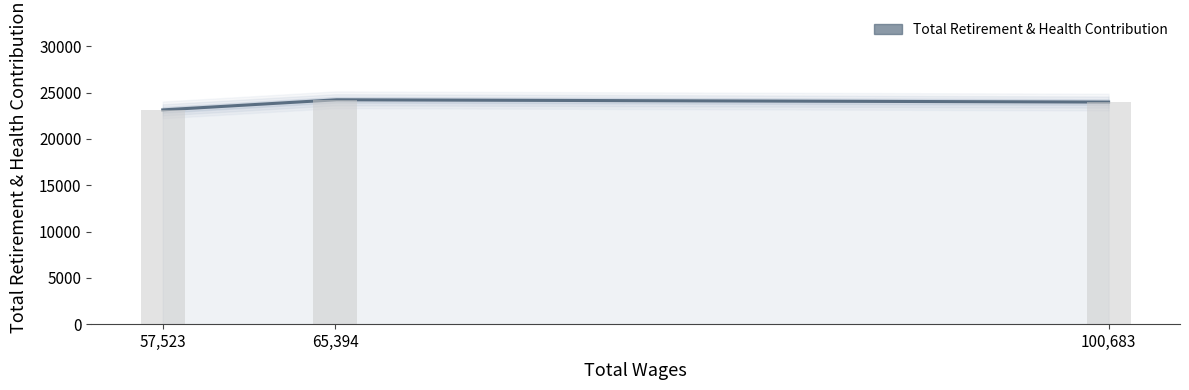

How many bars are there in total?

3